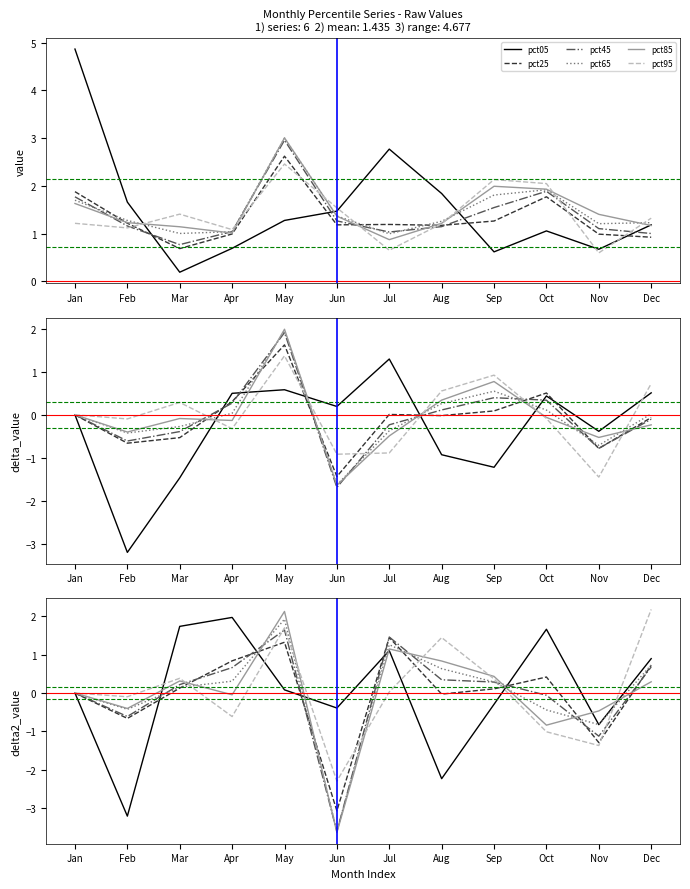

What is the sum of the pct45 values at May and Jun?

-2.0